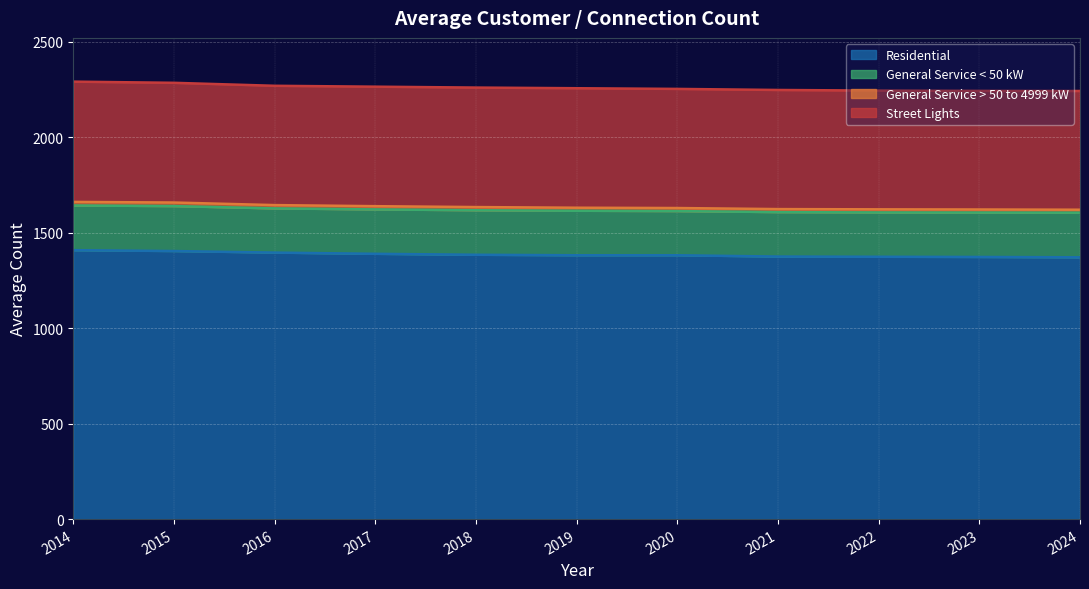

What is the difference between the second highest and minimum values in the General Service < 50 kW series?

2.8